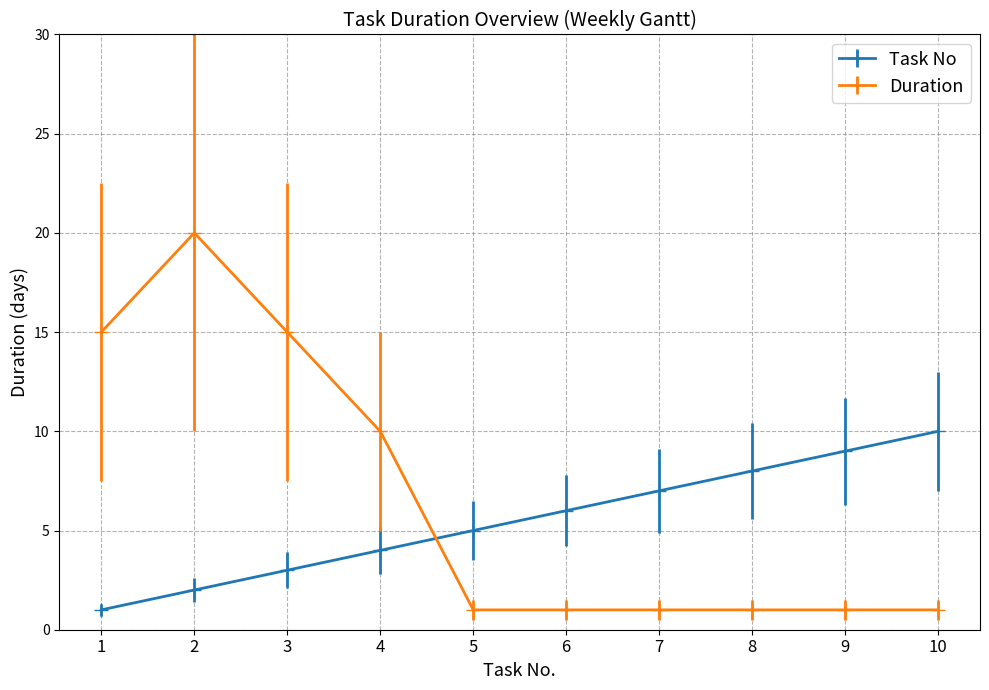

At which category does Duration reach its first local peak?

2